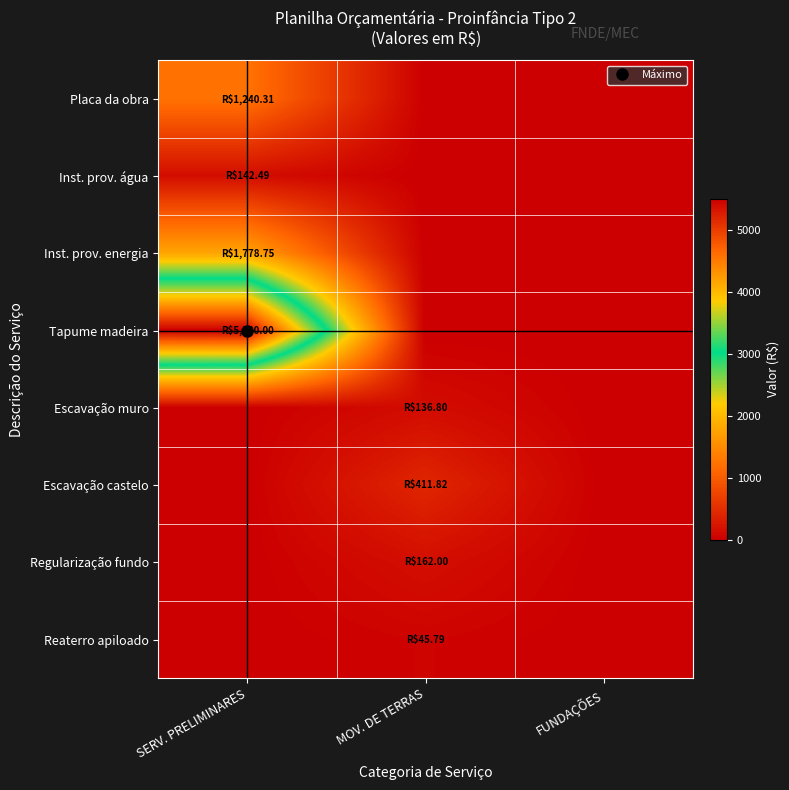

At which category is the sum across all series the highest?

SERV. PRELIMINARES